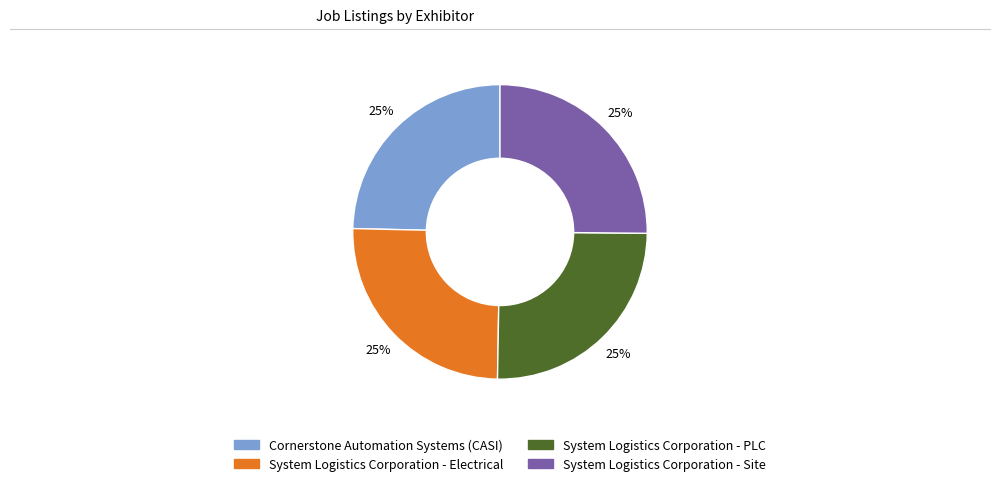

The System Logistics Corporation - PLC slice represents 25% of the pie. True or false?

True